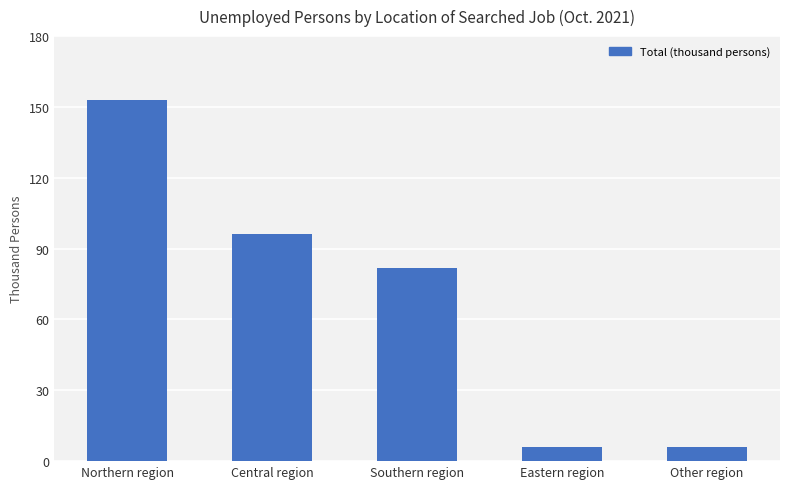

Count the number of data series in this chart.

1